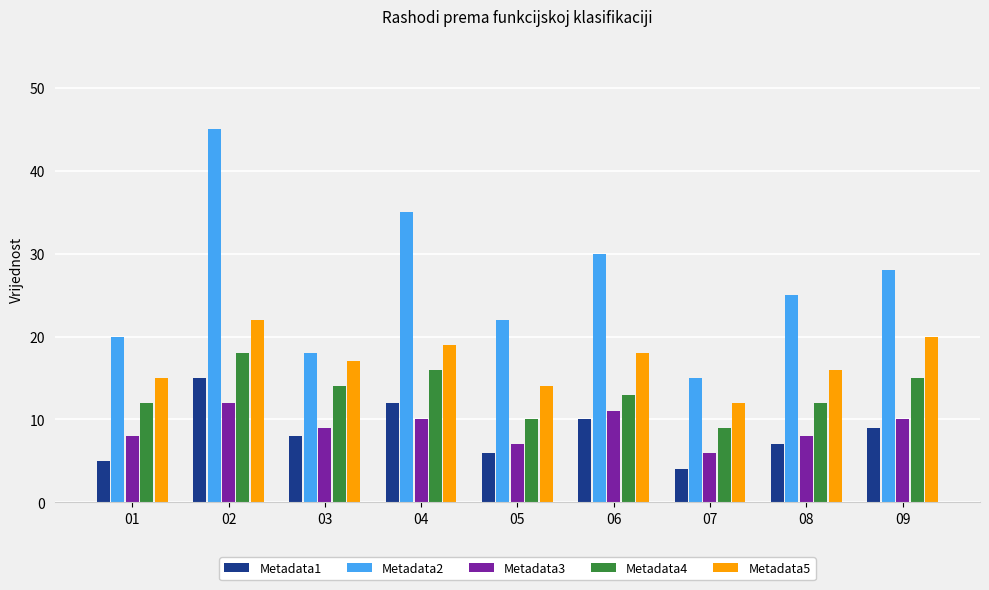

What is the sum of the Metadata2 values at 01 and 09?

48